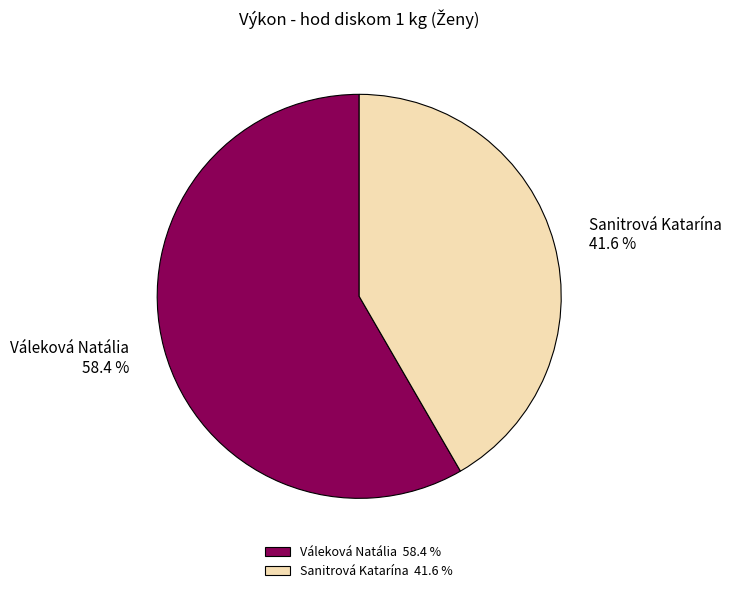

Count the number of slices in the pie.

2